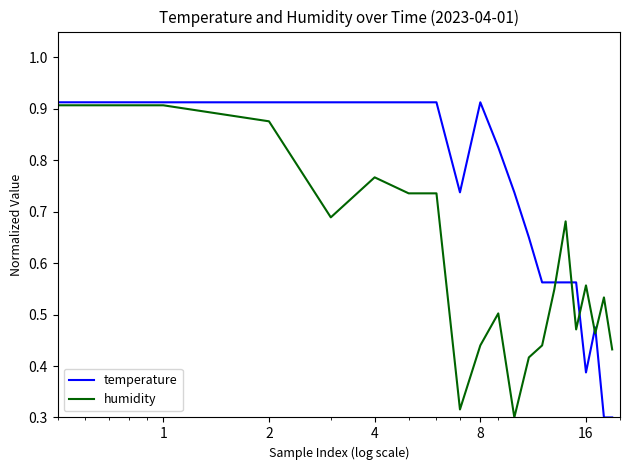

What is the greatest value displayed?

1.0